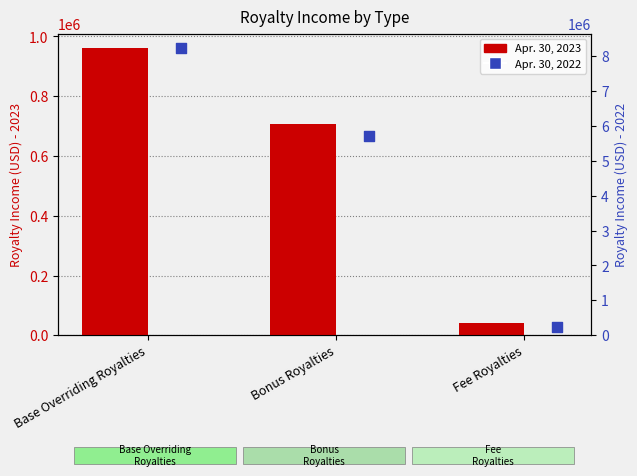

Which series has the largest total across all categories?

Apr. 30, 2022